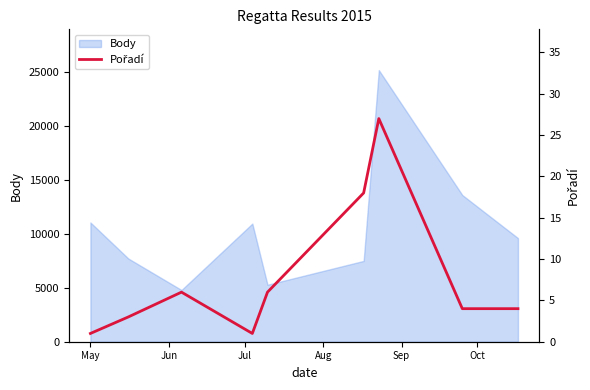

What is the minimum value shown in the chart?

1